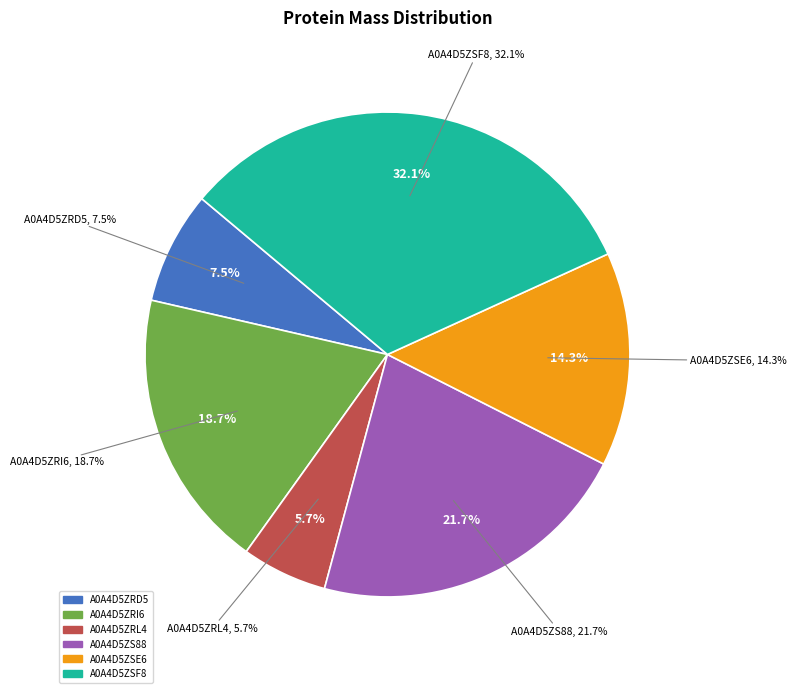

What percentage is the A0A4D5ZRD5 slice, to the nearest percent?

8%